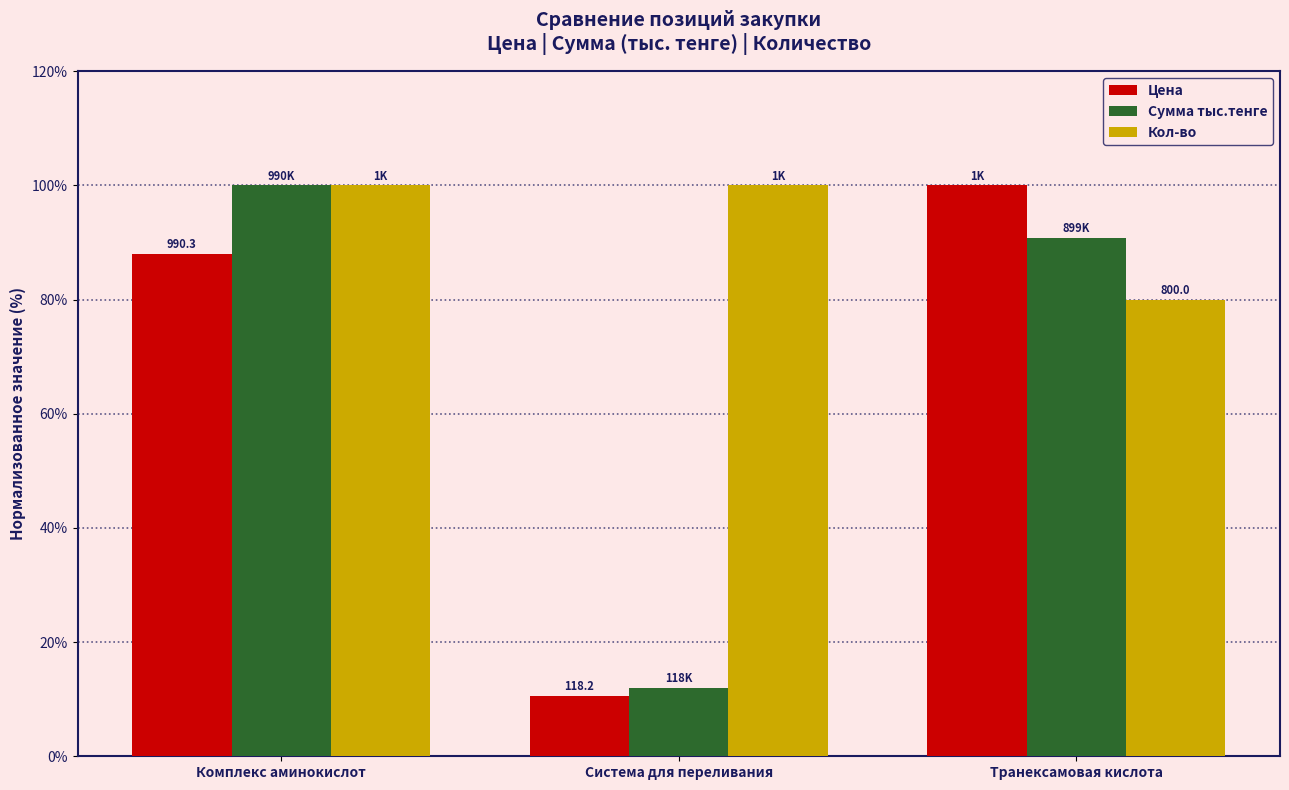

Rank the series at Система для переливания from lowest to highest value.

Цена, Сумма тыс.тенге, Кол-во